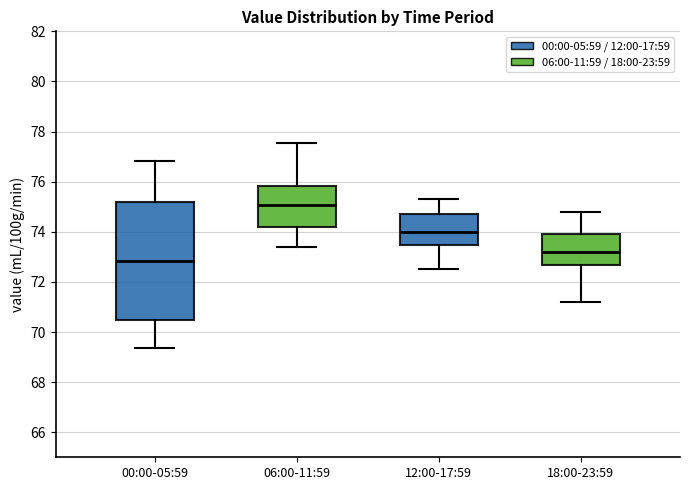

Reading left to right, transcribe this box plot: for each box, give where its median line is, the range the box spans, and where its two whiskers end, as read against the y-axis. The values are not printed on the chart, so give them approximately, as read against the axis.

00:00-05:59: median 72.8, box 70.4 to 75.2, whiskers 69.4 to 76.8
06:00-11:59: median 75.0, box 74.2 to 75.8, whiskers 73.4 to 77.6
12:00-17:59: median 74.0, box 73.4 to 74.8, whiskers 72.6 to 75.4
18:00-23:59: median 73.2, box 72.6 to 74.0, whiskers 71.2 to 74.8